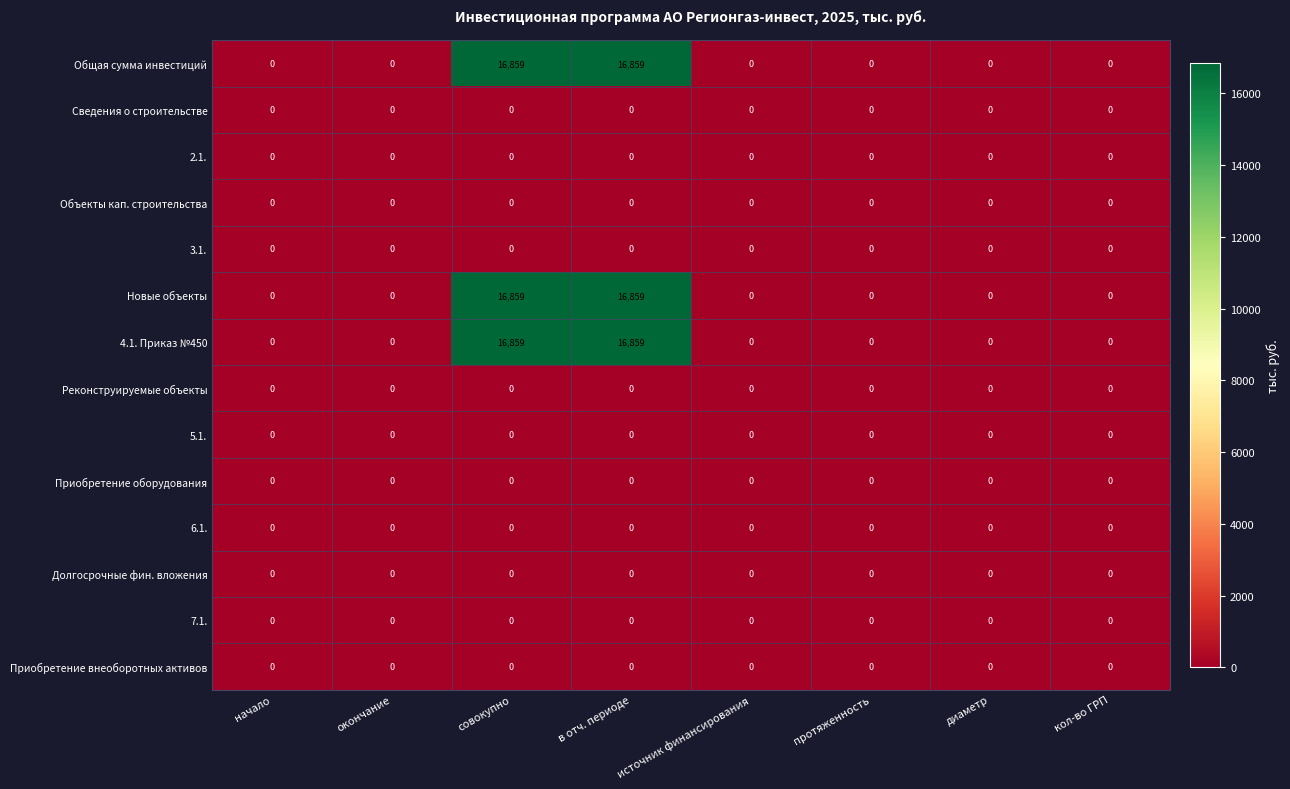

Is it true that Сведения о строительстве equals 0 at совокупно?

True